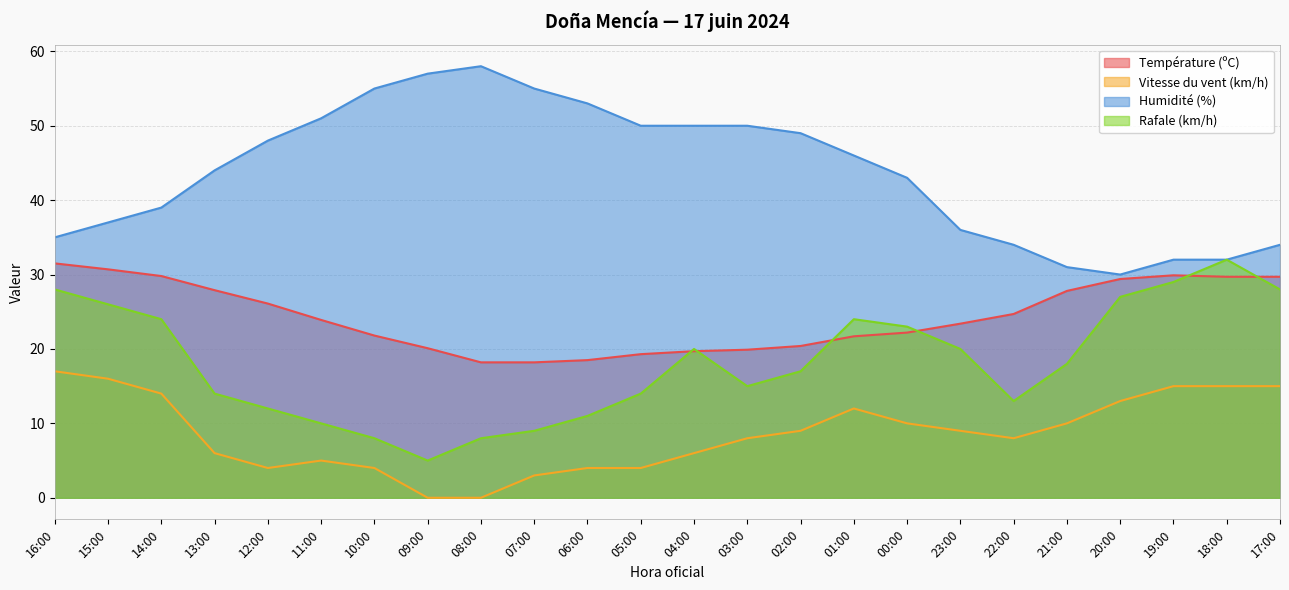

In Vitesse du vent (km/h), how many points are lower than both neighbors (excluding endpoints)?

2